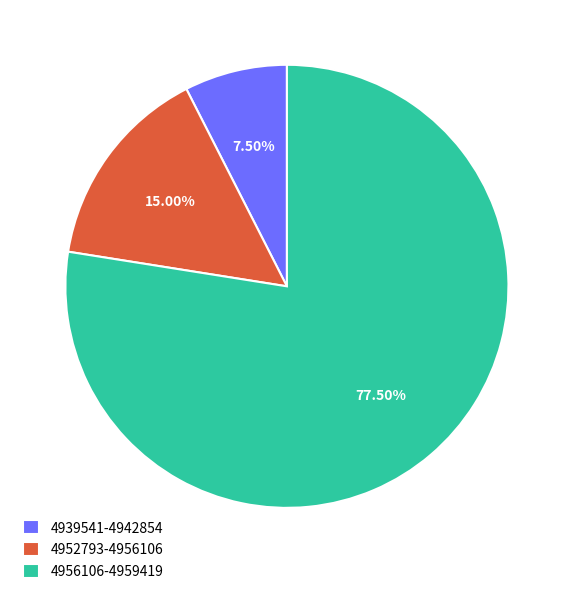

Between 4939541-4942854 and 4956106-4959419, which is larger?

4956106-4959419